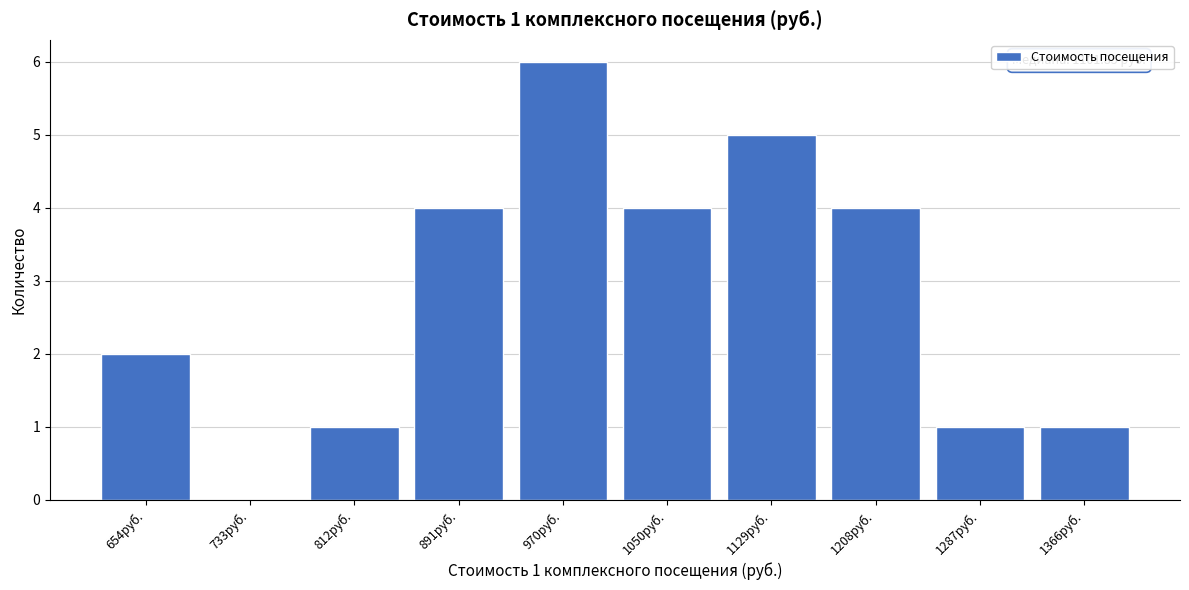

Reading left to right, list all the values displayed in this chart.

654руб.=2	733руб.=0	812руб.=1	891руб.=4	970руб.=6	1050руб.=4	1129руб.=5	1208руб.=4	1287руб.=1	1366руб.=1